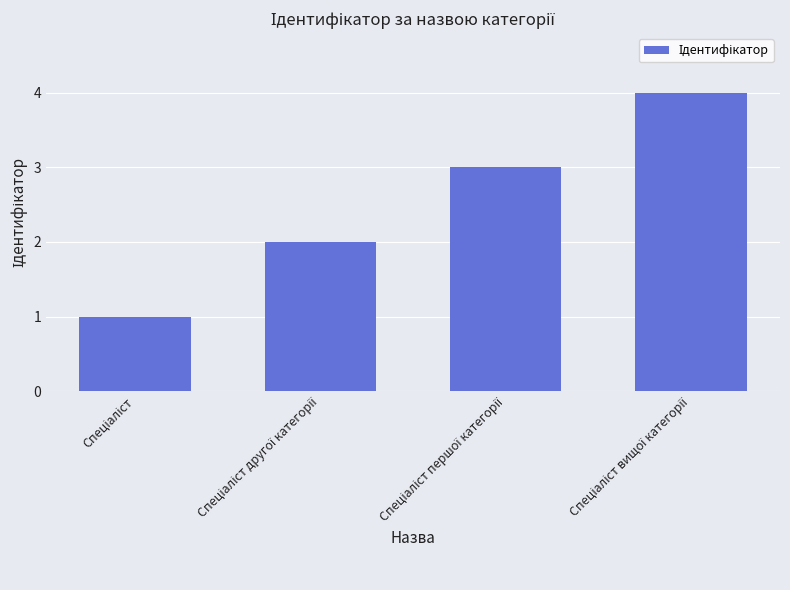

What is the maximum value shown in the chart?

4